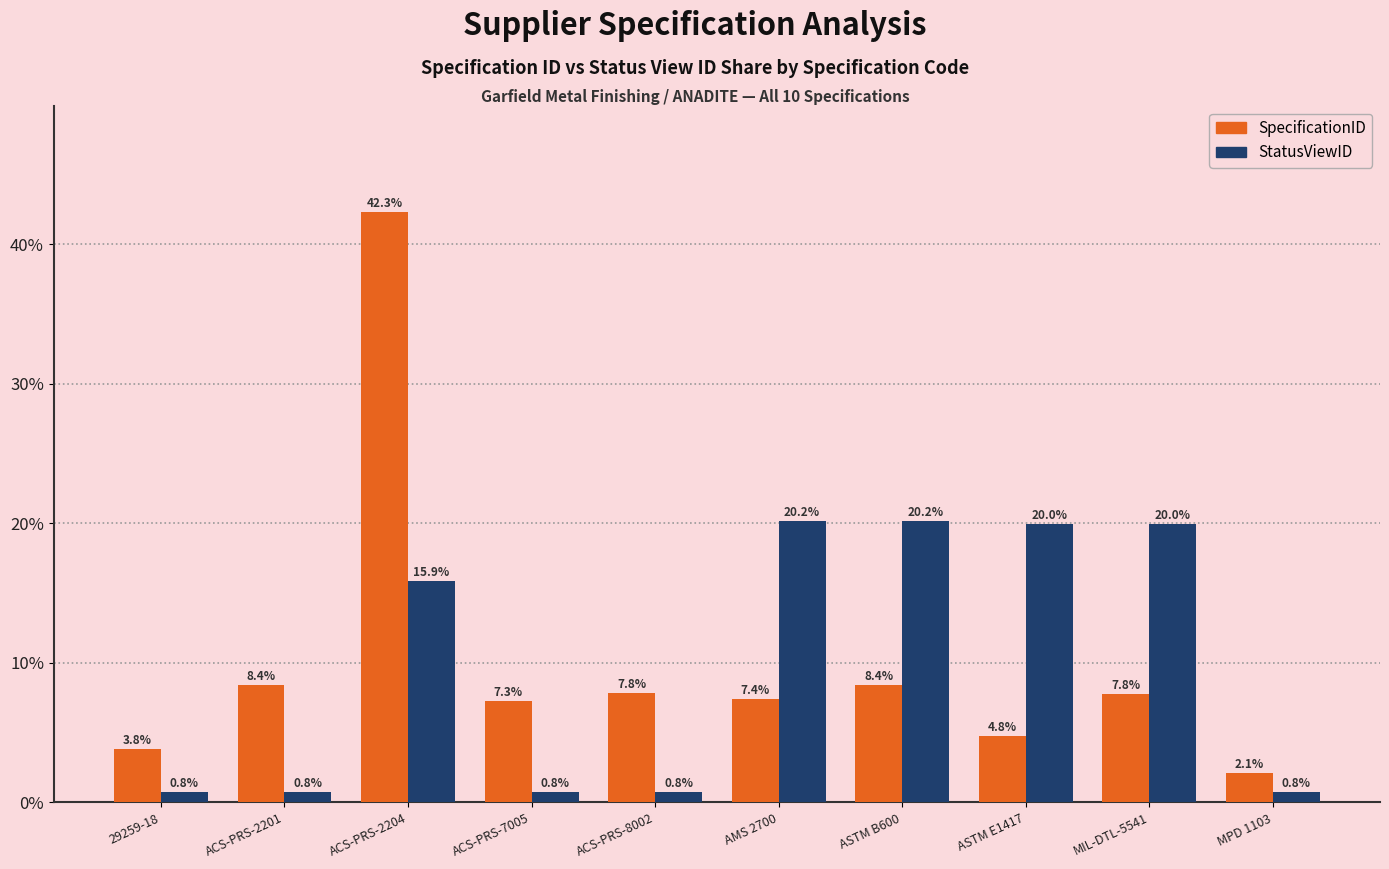

List the series in order of their peak value, lowest first.

StatusViewID, SpecificationID